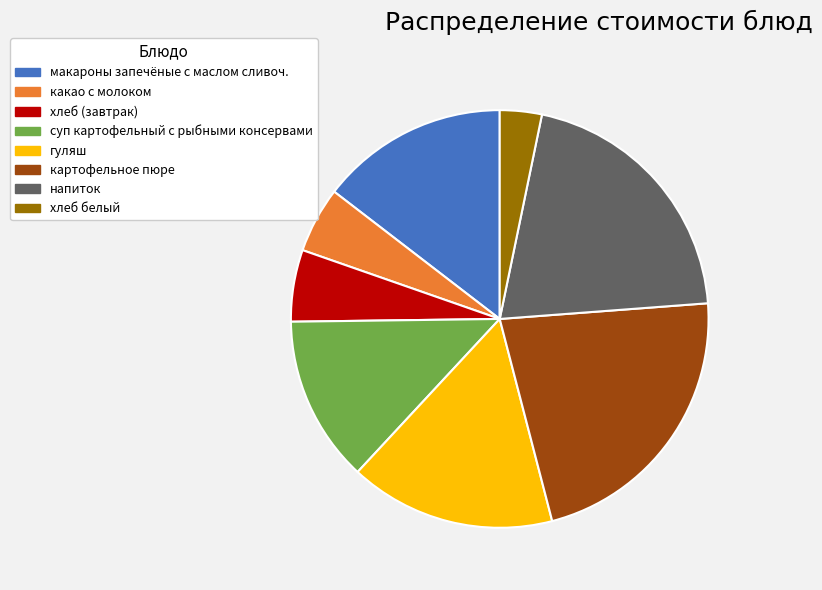

Is it true that гуляш is 11% of the pie?

False